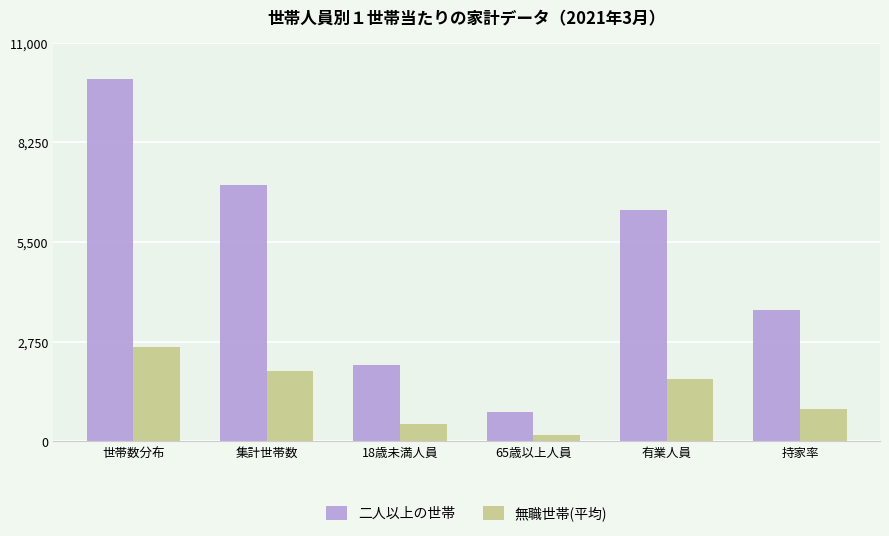

Is it true that 無職世帯(平均) equals 157 at 18歳未満人員?

False